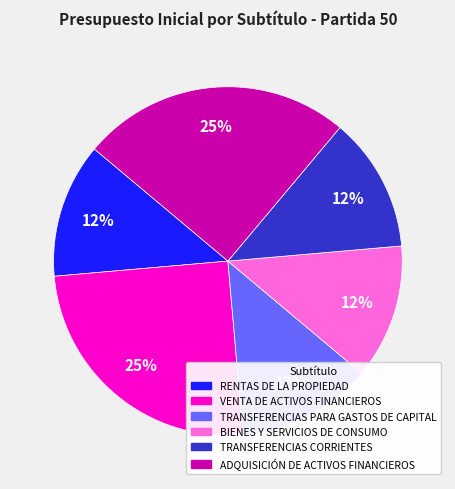

Is there a majority slice in this chart?

No